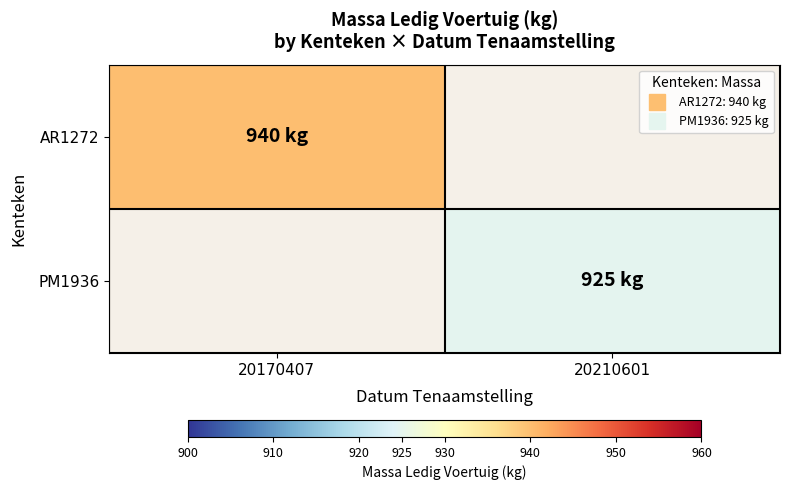

Is the value of PM1936 at 20210601 greater than the value of AR1272 at 20170407?

No